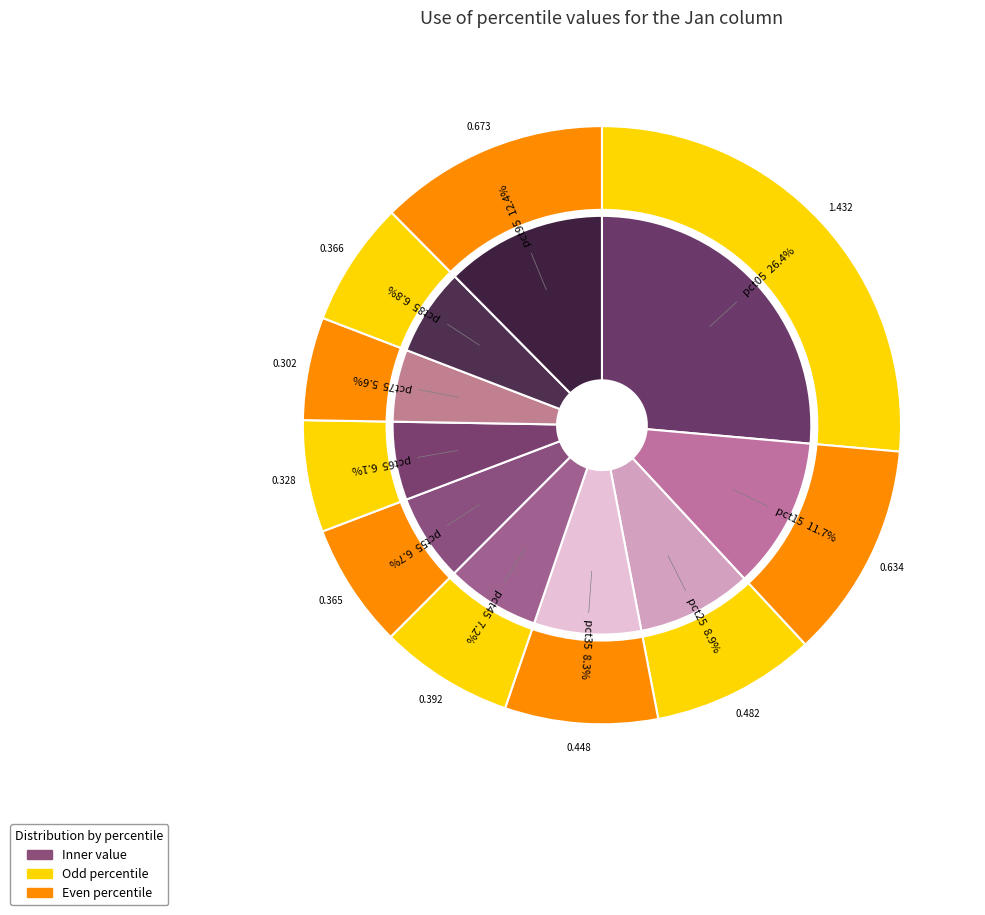

Which slice is the largest?

pct05